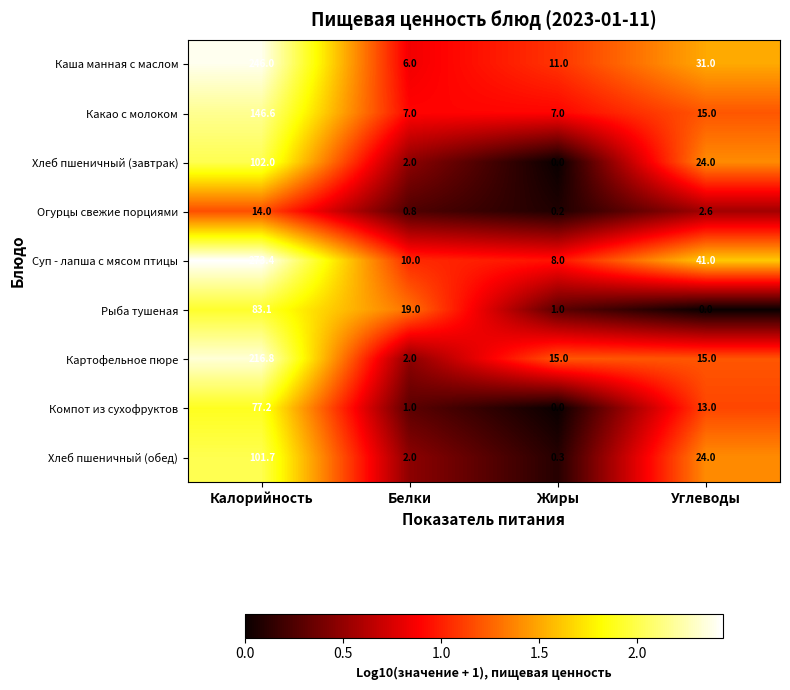

At how many categories does at least one series exceed 1?

4